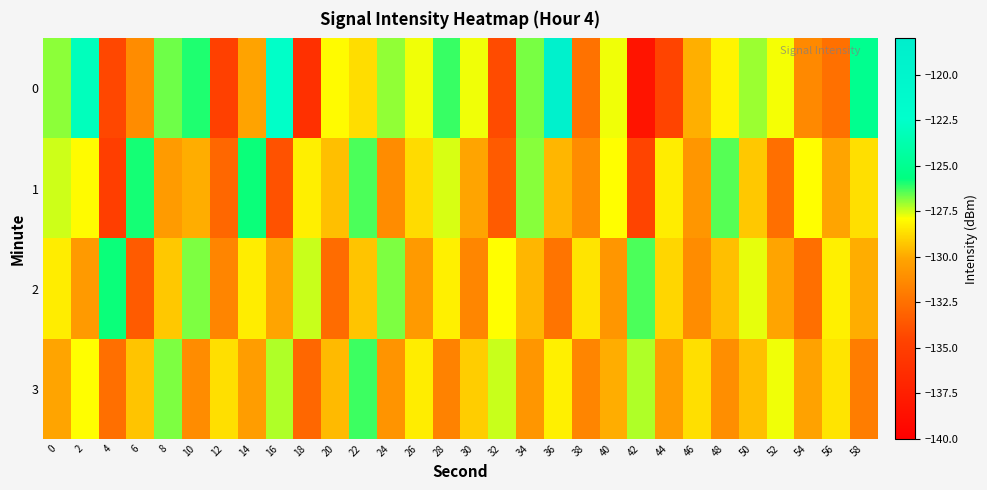

What is the maximum value shown in the chart?

-118.9